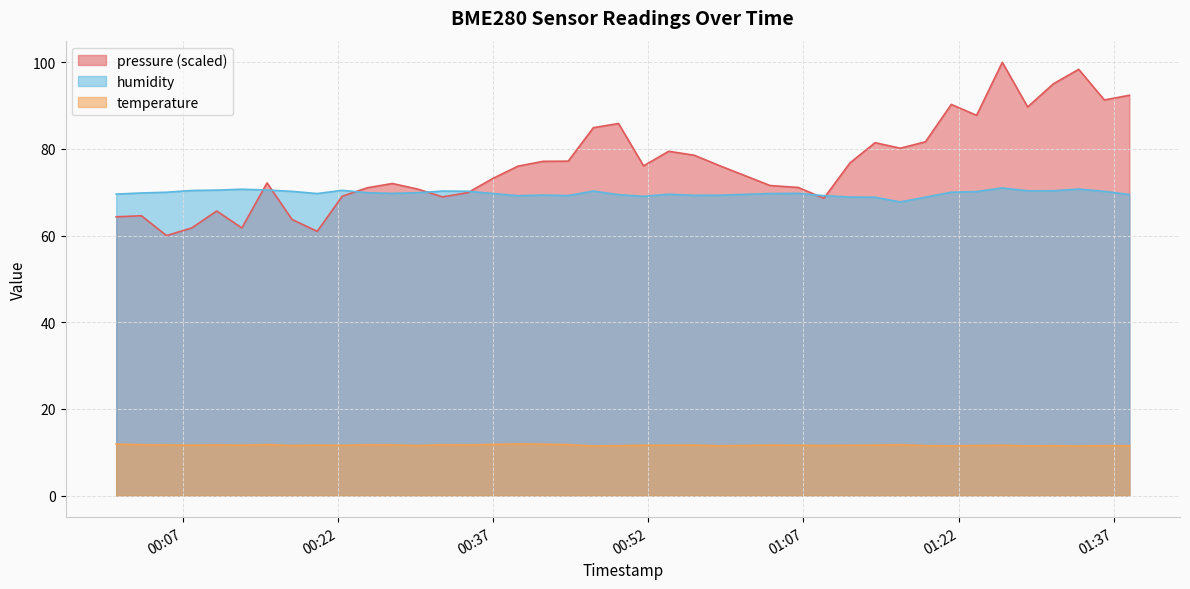

What is the highest value of the temperature series?

11.9